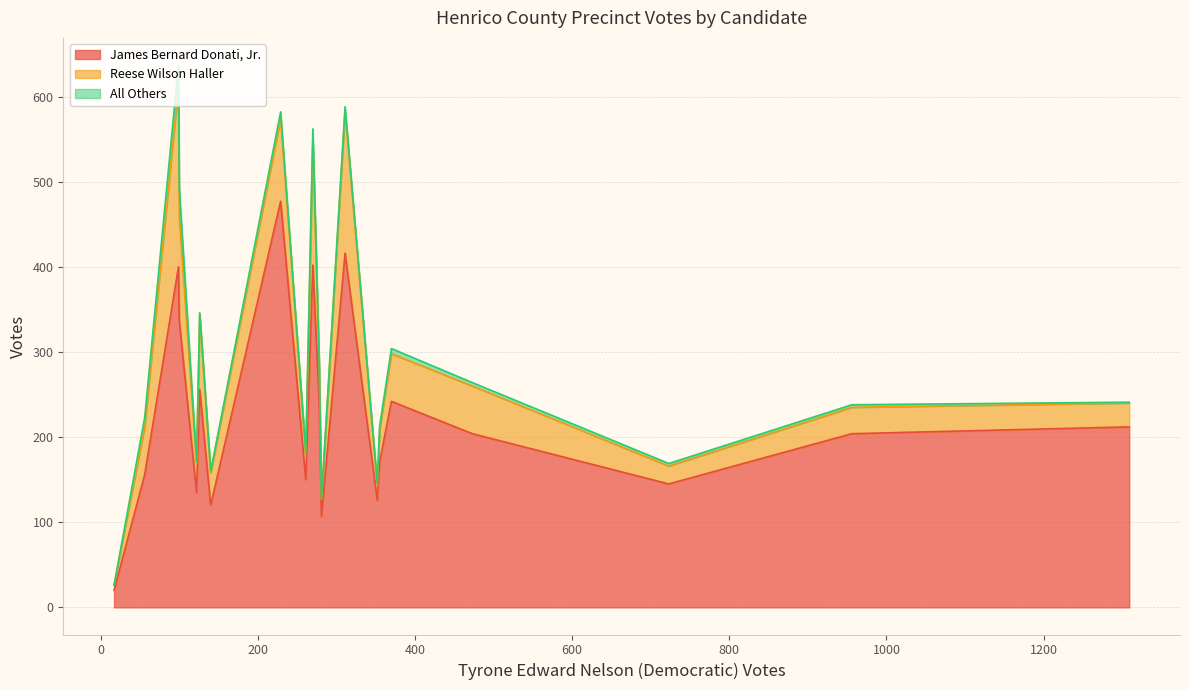

What is the sum of the All Others values at 505-Dorey and 510-Mehfoud?

9